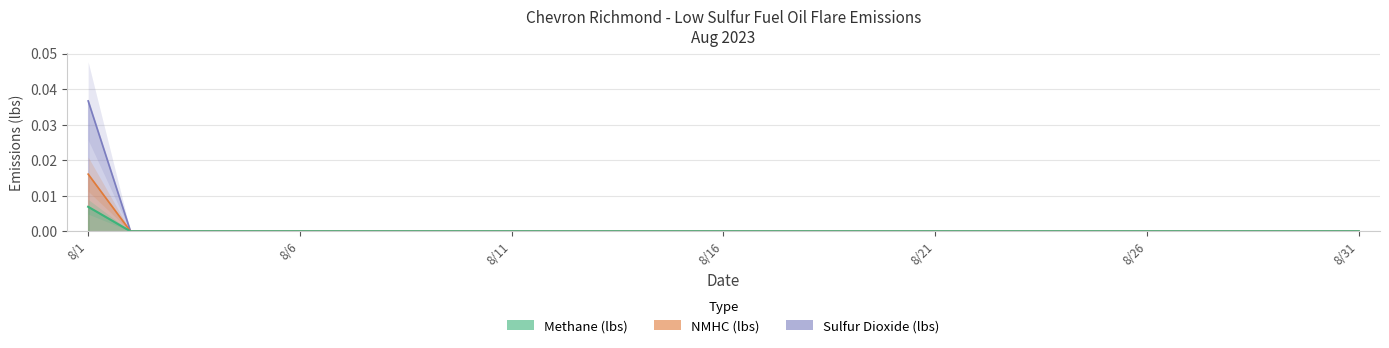

How many positive values does the NMHC (lbs) series have?

1